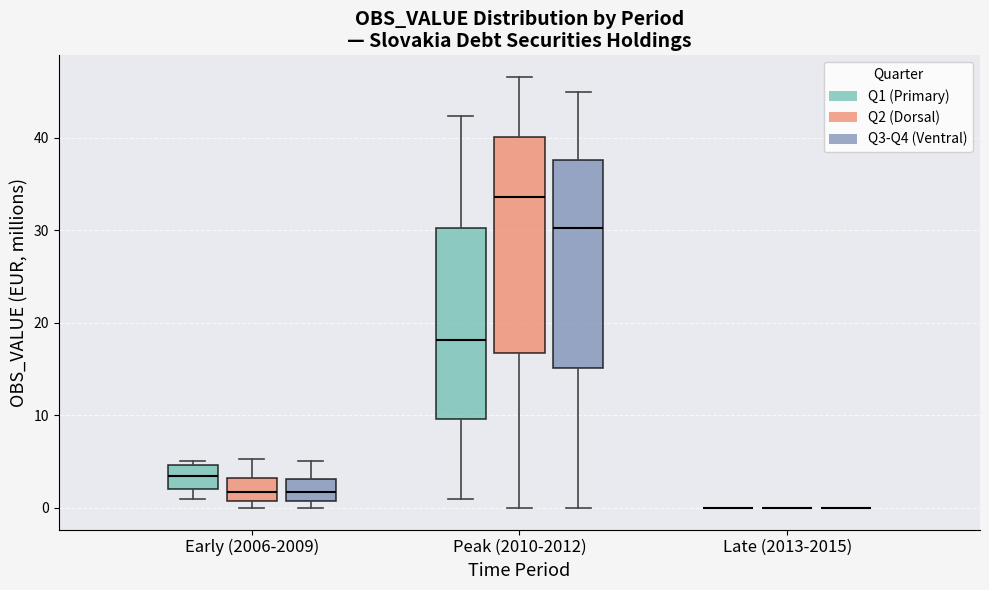

Reading left to right, read every box against the y-axis: the position of its median line, the range the box covers, and the ends of its whiskers. The values are not printed on the chart, so give them approximately, as read against the axis.

Early (2006-2009) (Q1 (Primary)): median 3, box 2 to 5, whiskers 1 to 5 (just above the box's upper edge)
Early (2006-2009) (Q2 (Dorsal)): median 2, box 1 to 3, whiskers 0 to 5
Early (2006-2009) (Q3-Q4 (Ventral)): median 2, box 1 to 3, whiskers 0 to 5
Peak (2010-2012) (Q1 (Primary)): median 18, box 10 to 30, whiskers 1 to 42
Peak (2010-2012) (Q2 (Dorsal)): median 34, box 17 to 40, whiskers 0 to 47
Peak (2010-2012) (Q3-Q4 (Ventral)): median 30, box 15 to 38, whiskers 0 to 45
Late (2013-2015) (Q1 (Primary)): box collapsed to a line at 0, whiskers 0 to 0
Late (2013-2015) (Q2 (Dorsal)): box collapsed to a line at 0, whiskers 0 to 0
Late (2013-2015) (Q3-Q4 (Ventral)): box collapsed to a line at 0, whiskers 0 to 0